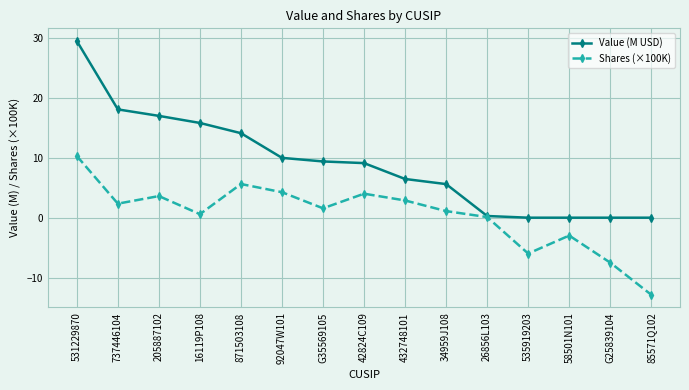

True or false: Shares (×100K) has more than 0 points higher than both neighbors.

True